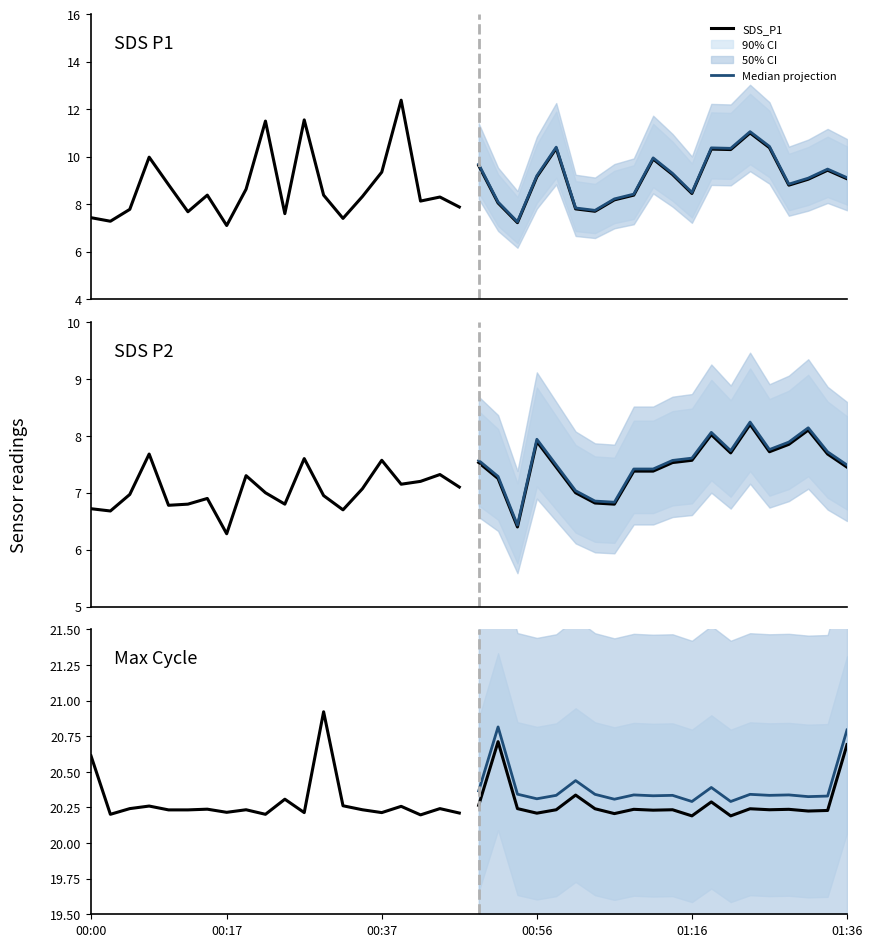

What value does the Max cycle (×1000) series have at 16?

20.3